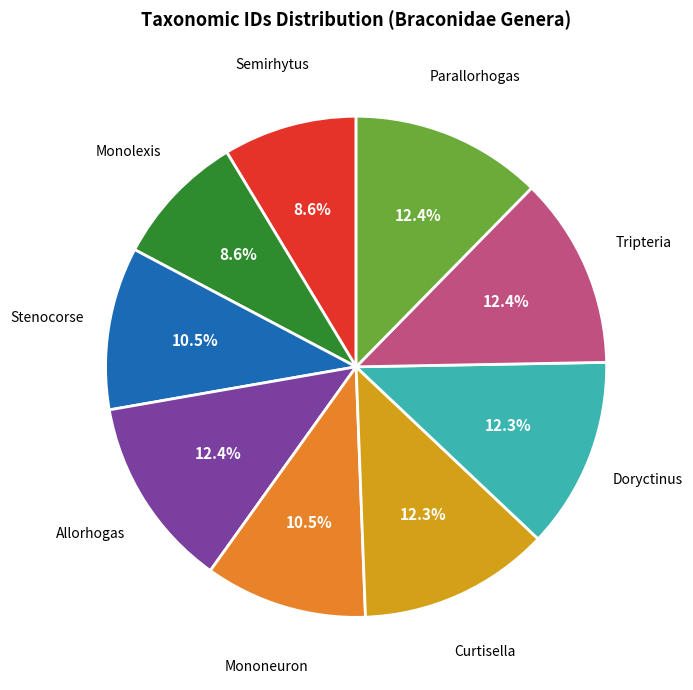

How many slices are in this pie chart?

9